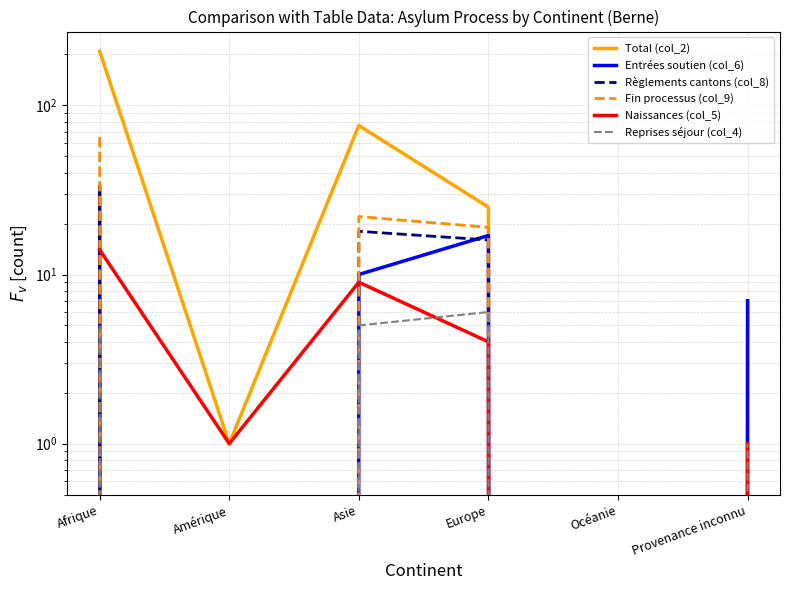

How many values in Règlements cantons (col_8) are above zero?

3